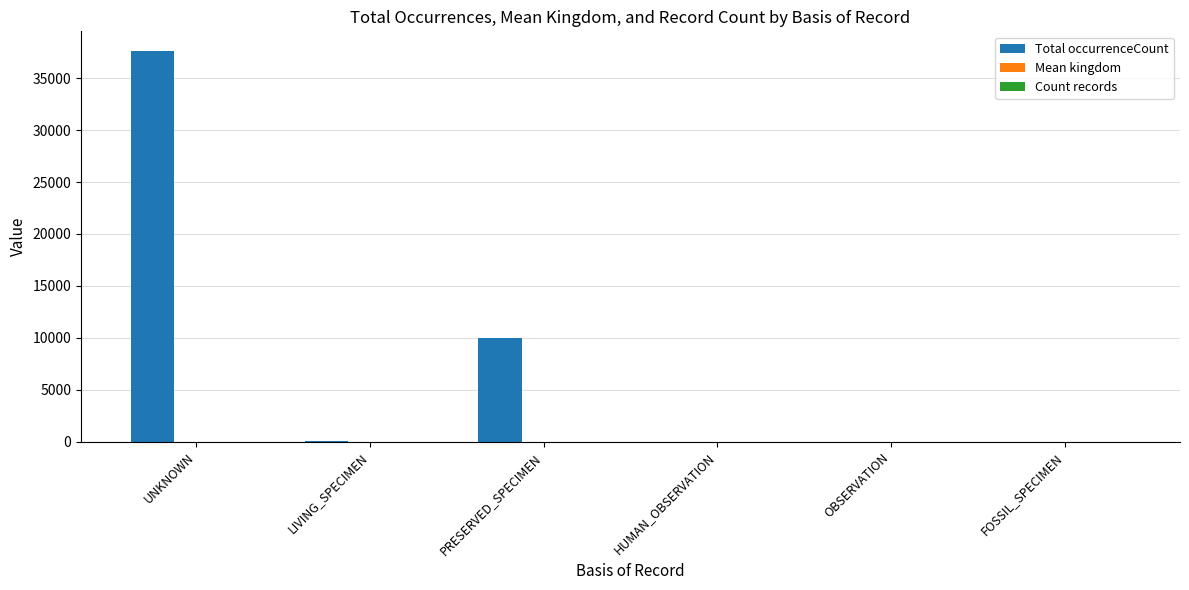

Which series has the largest total across all categories?

Total occurrenceCount